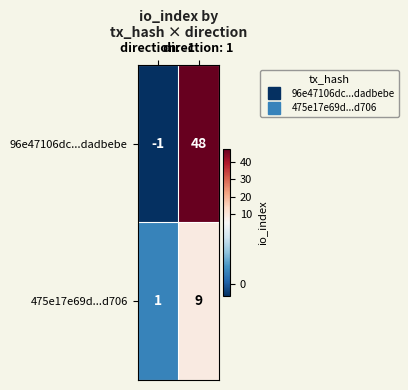

At direction: 1, list the series in order from smallest to largest.

475e17e69d...d706, 96e47106dc...dadbebe